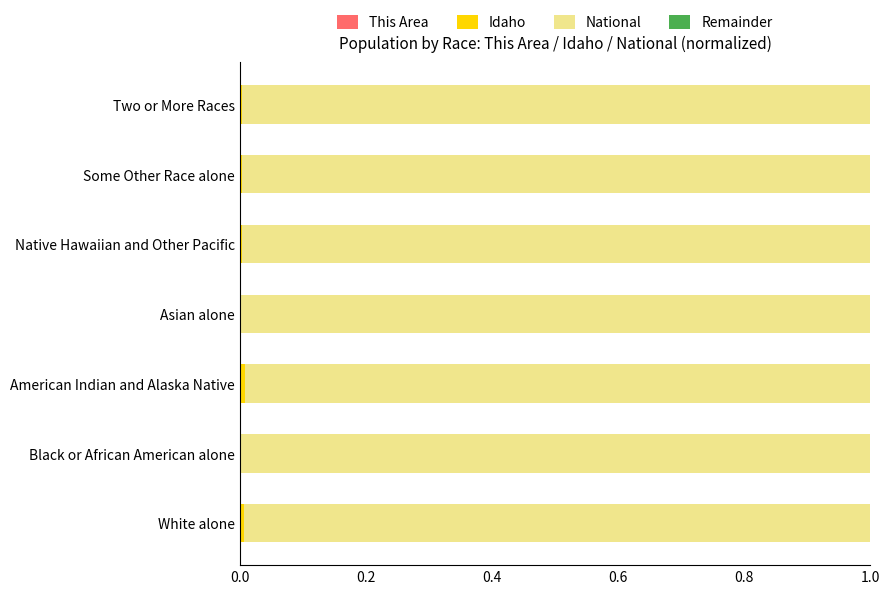

Count the number of data series in this chart.

3